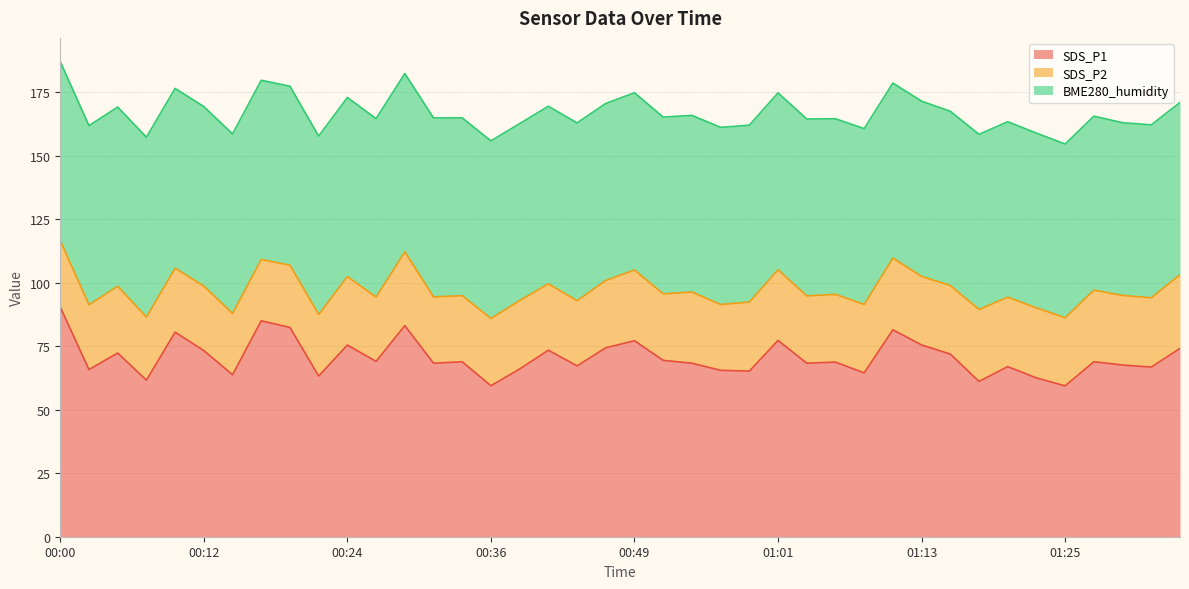

Does the chart have visible grid lines?

Yes